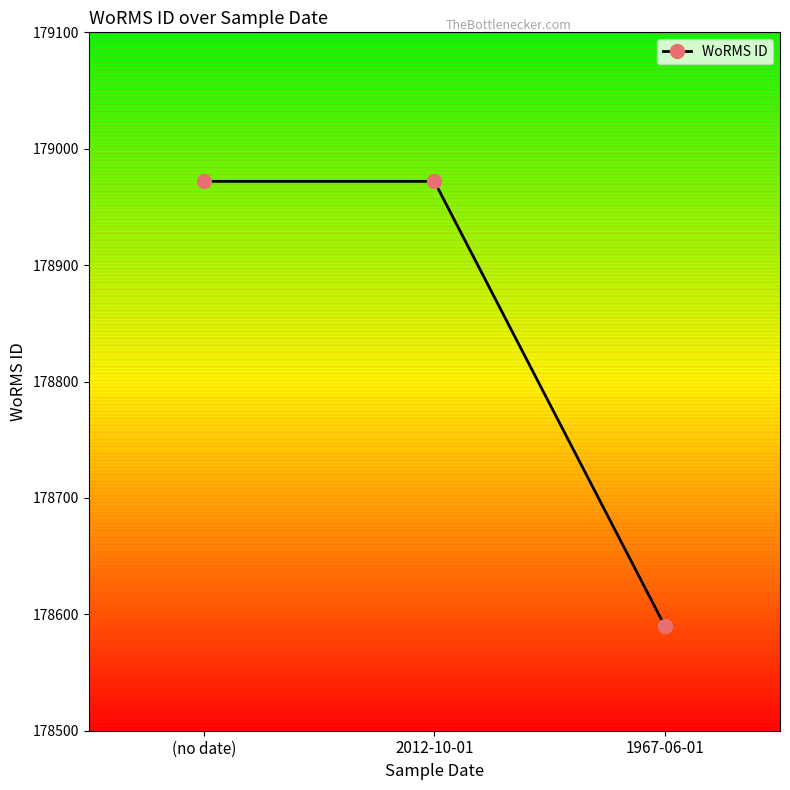

Reading left to right, extract all data points from this chart.

(no date)=178972	2012-10-01=178972	1967-06-01=178590